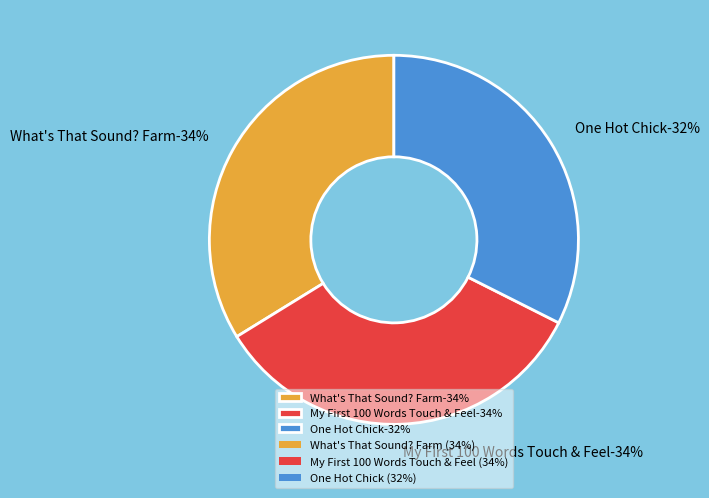

Does What's That Sound? Farm account for over 50% of the chart?

No